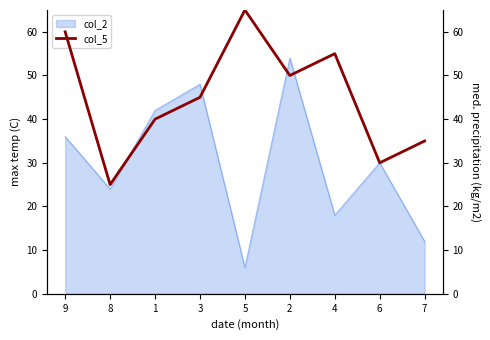

Reading right to left, what are all the values shown in this chart?

35	30	55	50	65	45	40	25	60